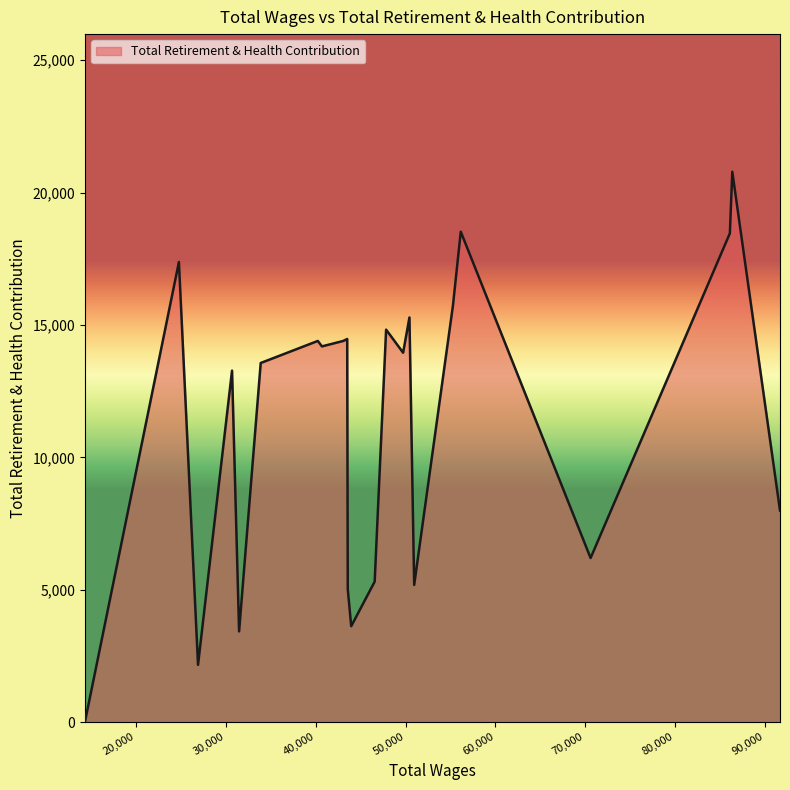

How many lines are shown in the chart?

1